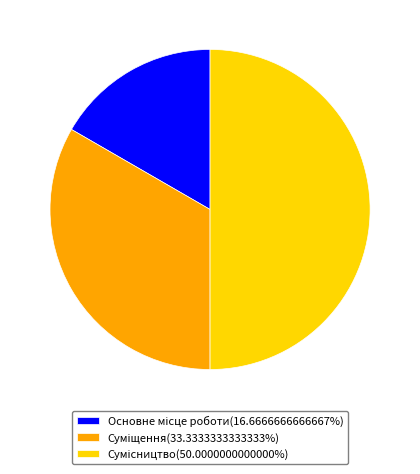

How many segments does this pie chart have?

3